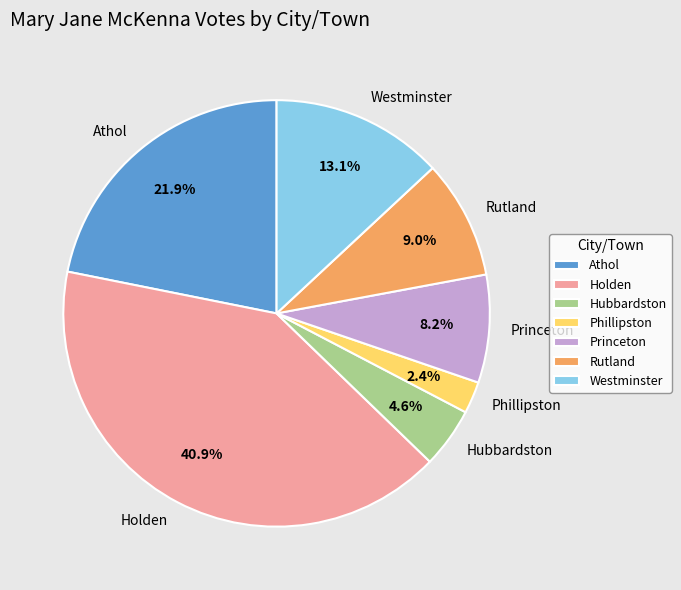

To the nearest percent, what percentage of the pie is Westminster?

13%